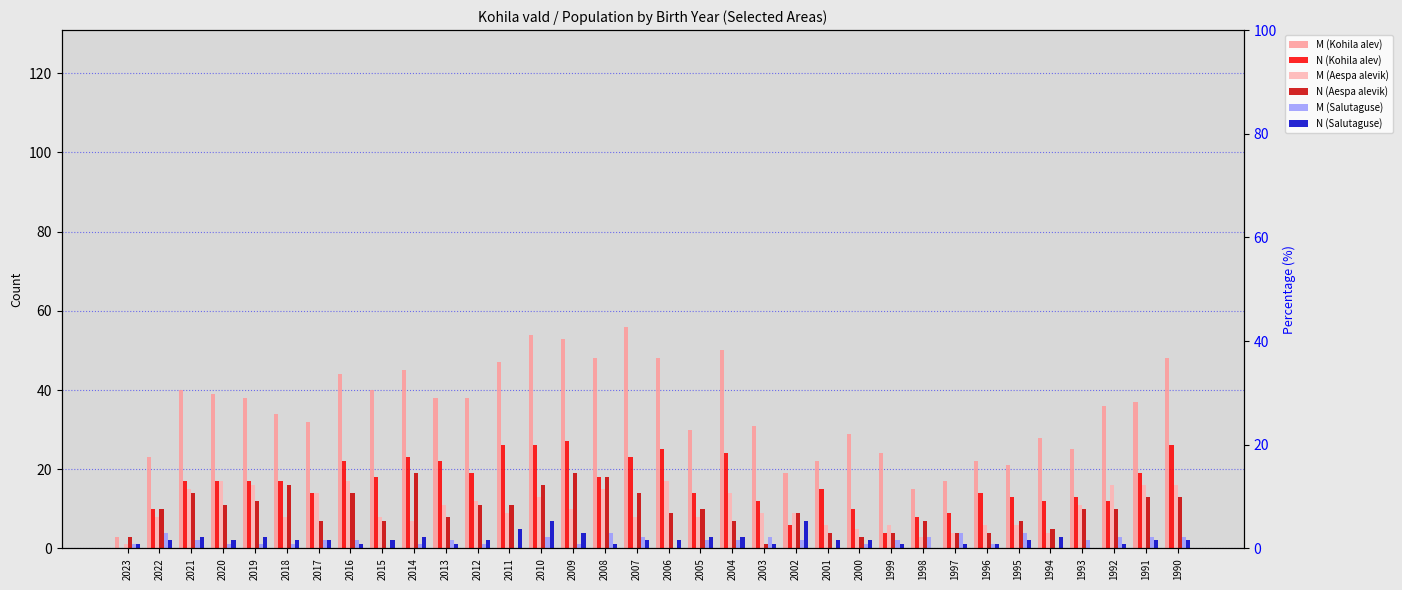

True or false: M (Salutaguse) has a value of 6 at 2022.

False